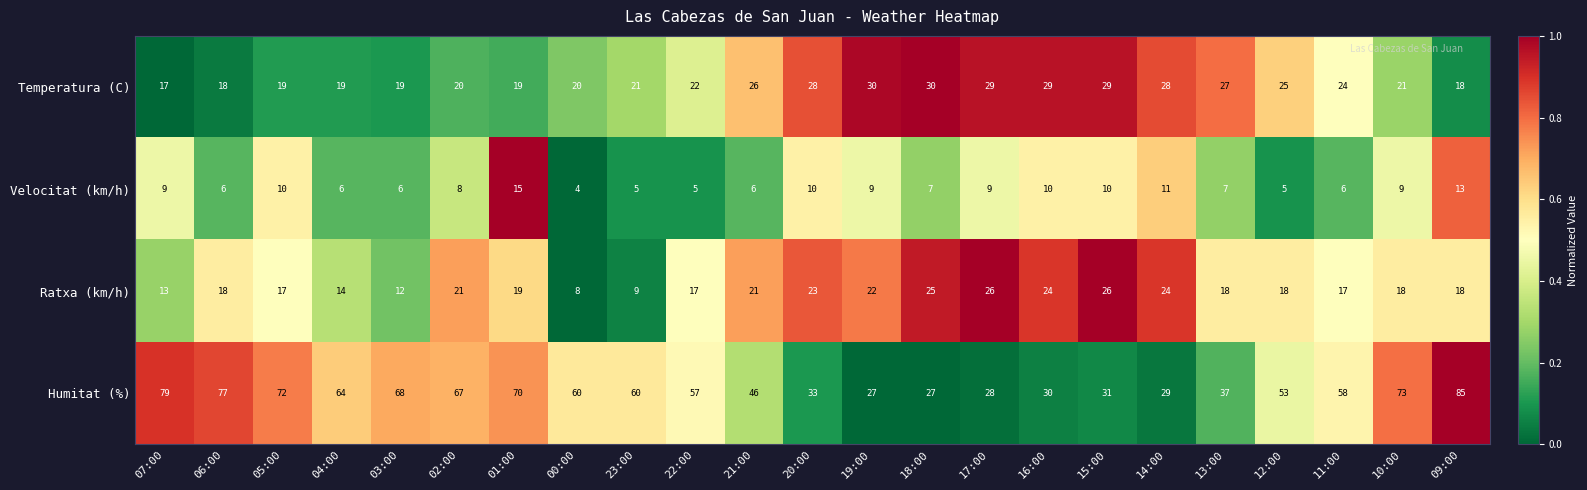

True or false: Humitat (%) has a value of 79 at 07:00.

True